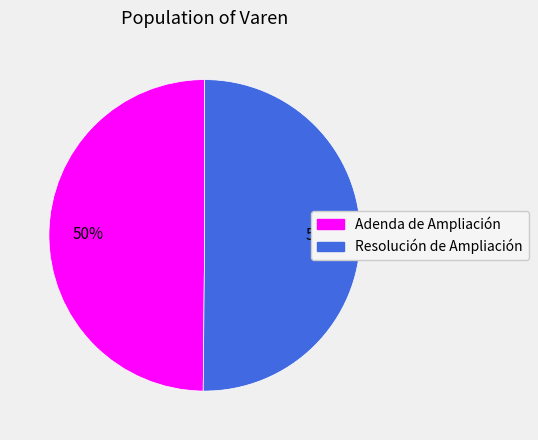

What is the ratio of the value at Adenda de Ampliación to the value at Resolución de Ampliación?

1.0